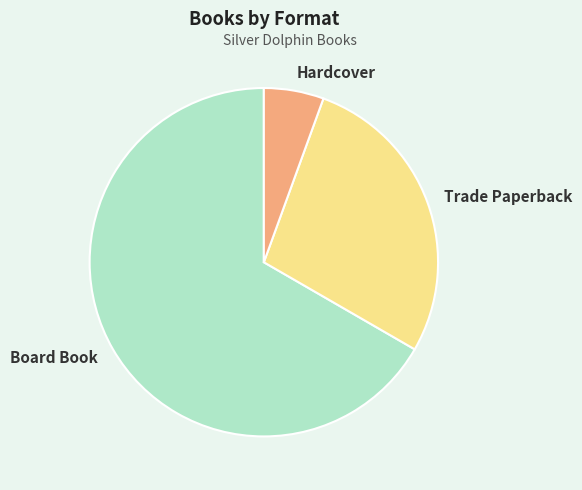

Between Hardcover and Trade Paperback, which is larger?

Trade Paperback